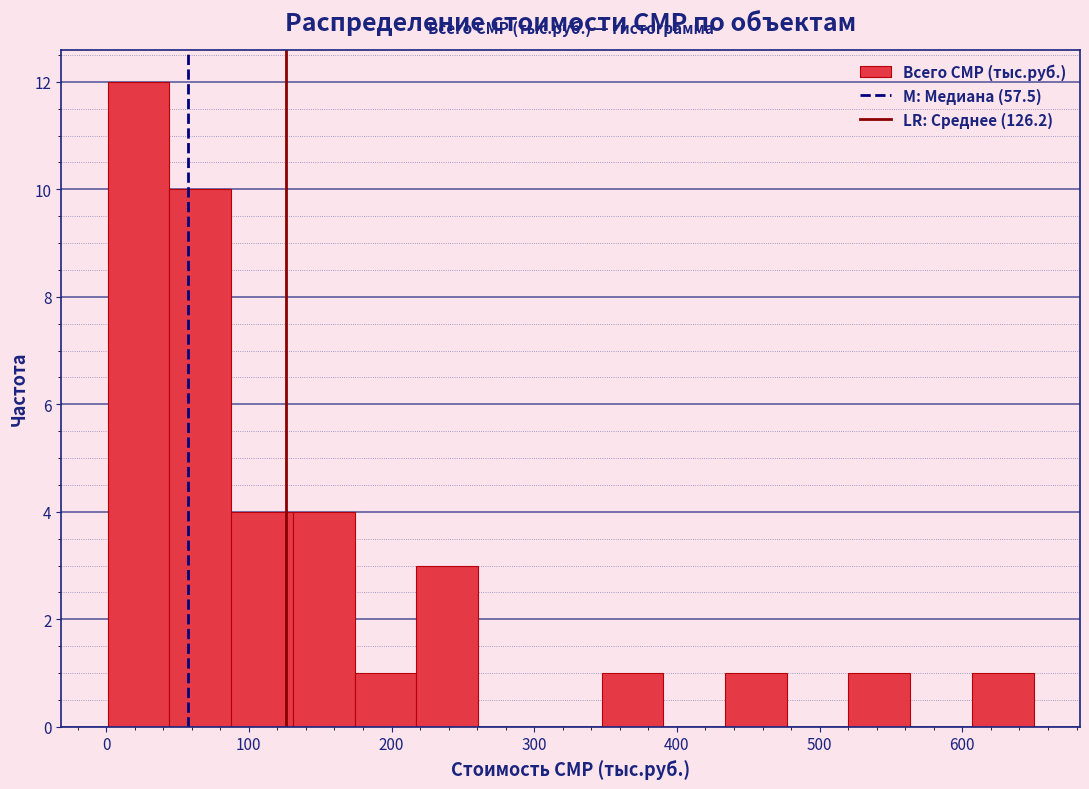

How tall is the bar that spans 430 to 480 on the x-axis? Neither the bar edges nor the heights are printed on the chart, so give them approximately, as read against the axes.

1